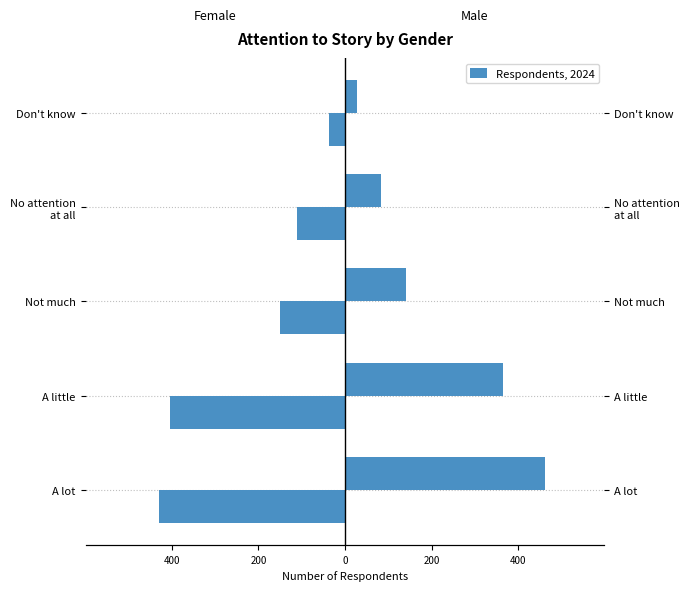

Is the value of Male at No attention at all greater than the value of Female at Not much?

Yes